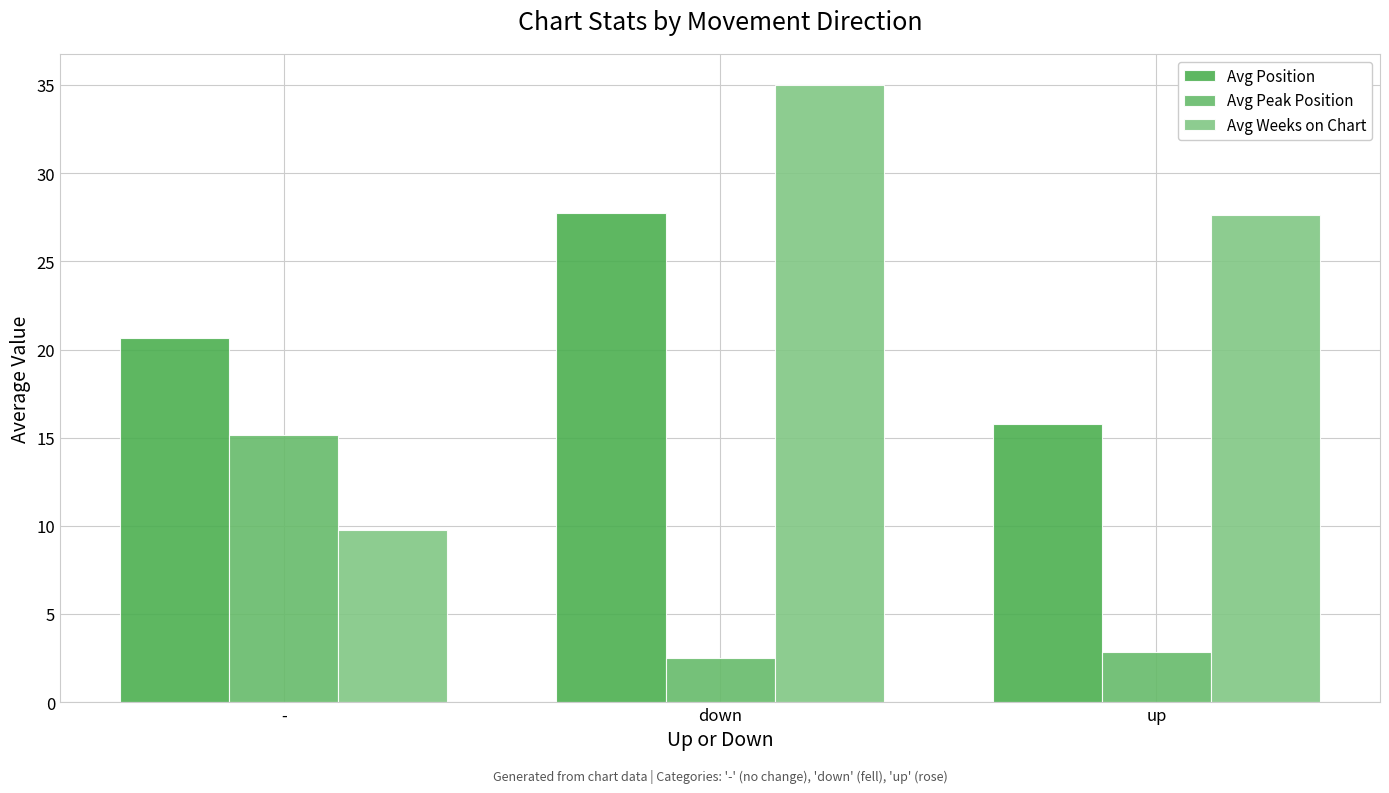

Is it true that Avg Peak Position equals 15.2 at -?

True